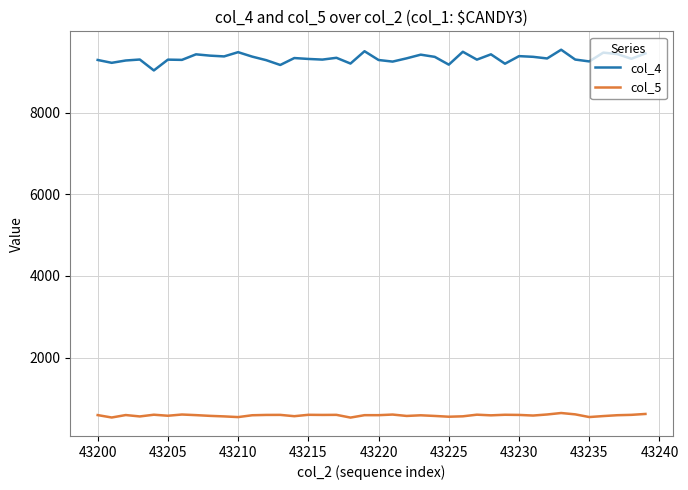

List the series in order of their peak value, lowest first.

col_5, col_4